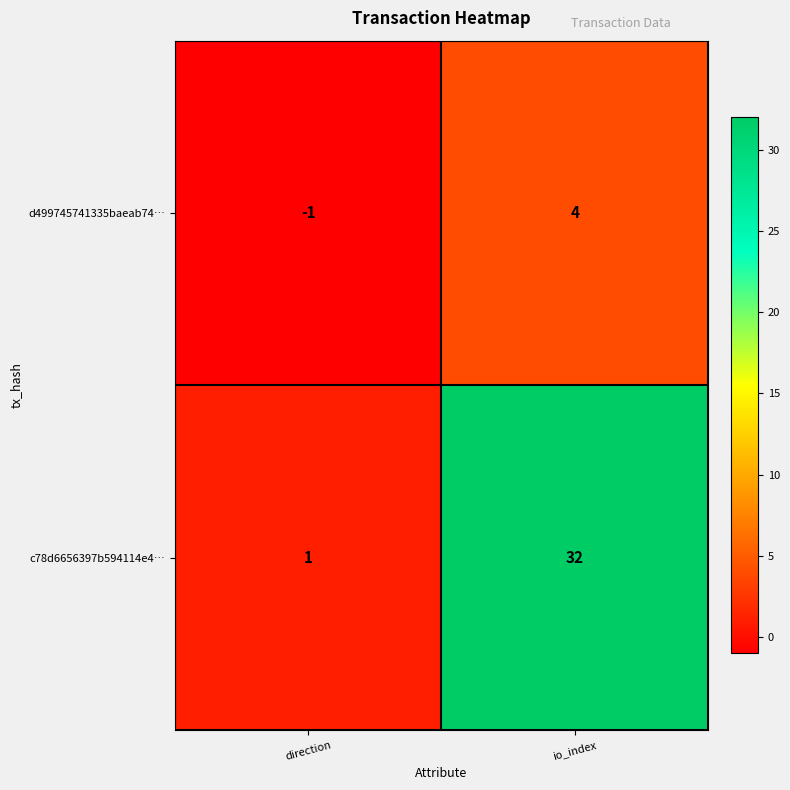

Reading left to right, what are all the values shown in this chart?

d499745741335baeab74…: -1	4
c78d6656397b594114e4…: 1	32